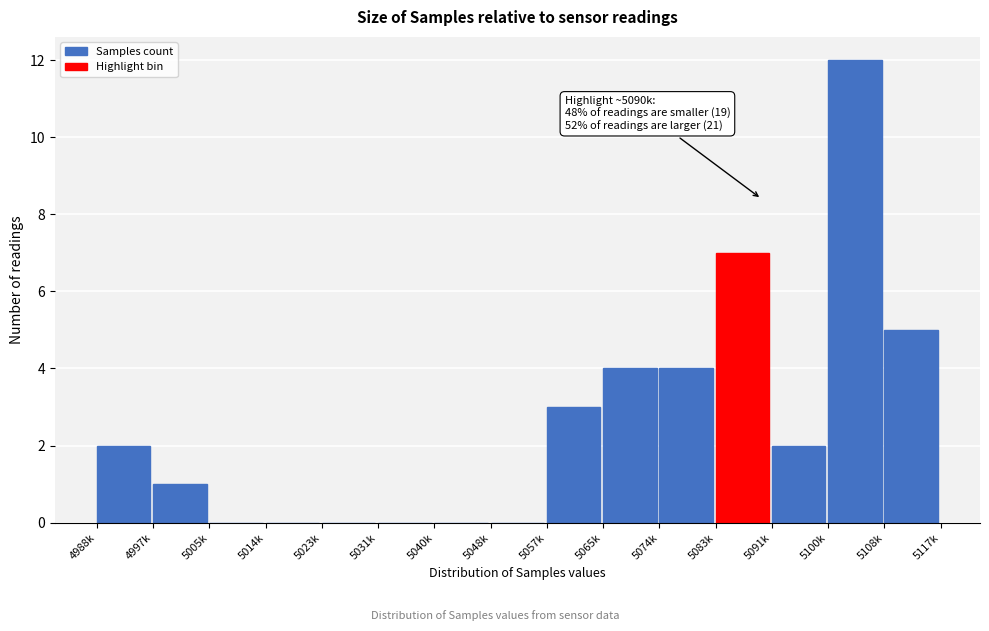

Reading left to right, transcribe all the data shown in this chart.

4988k=2	4997k=1	5005k=0	5014k=0	5023k=0	5031k=0	5040k=0	5048k=0	5057k=3	5065k=4	5074k=4	5083k=7	5091k=2	5100k=12	5108k=5